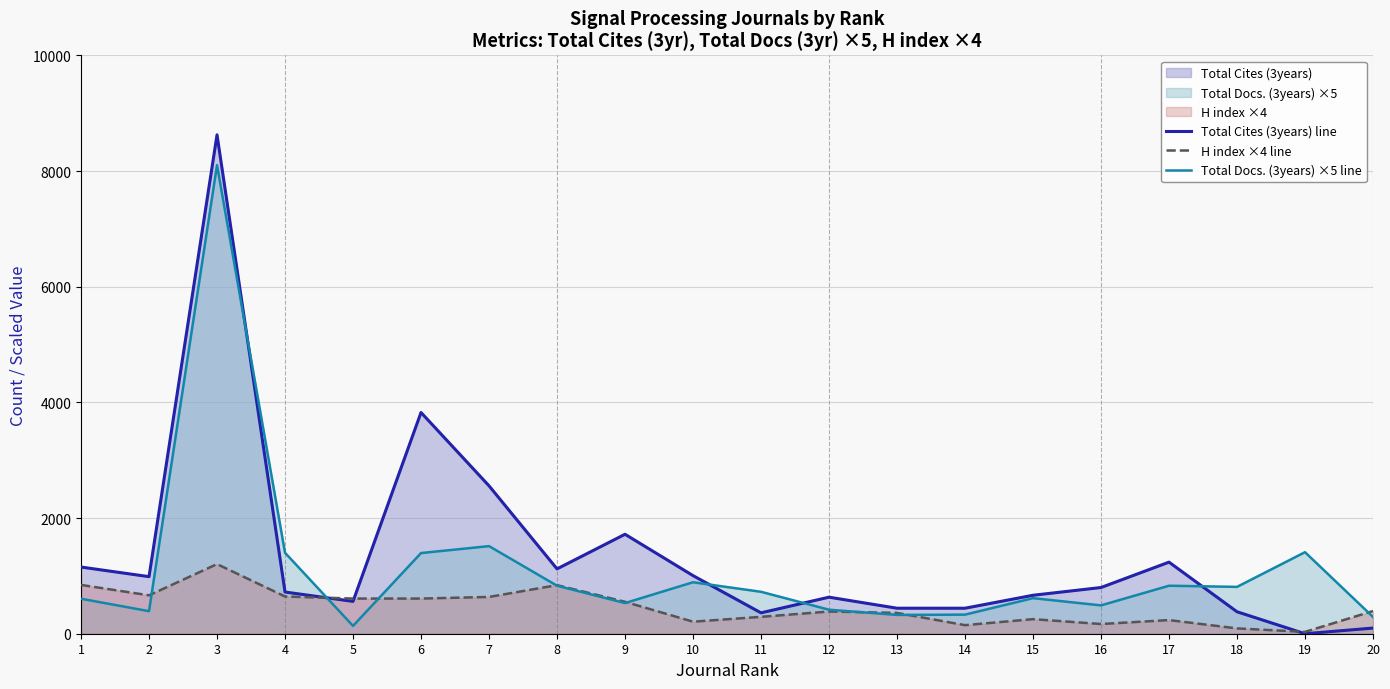

At how many categories does at least one series exceed 2543?

3